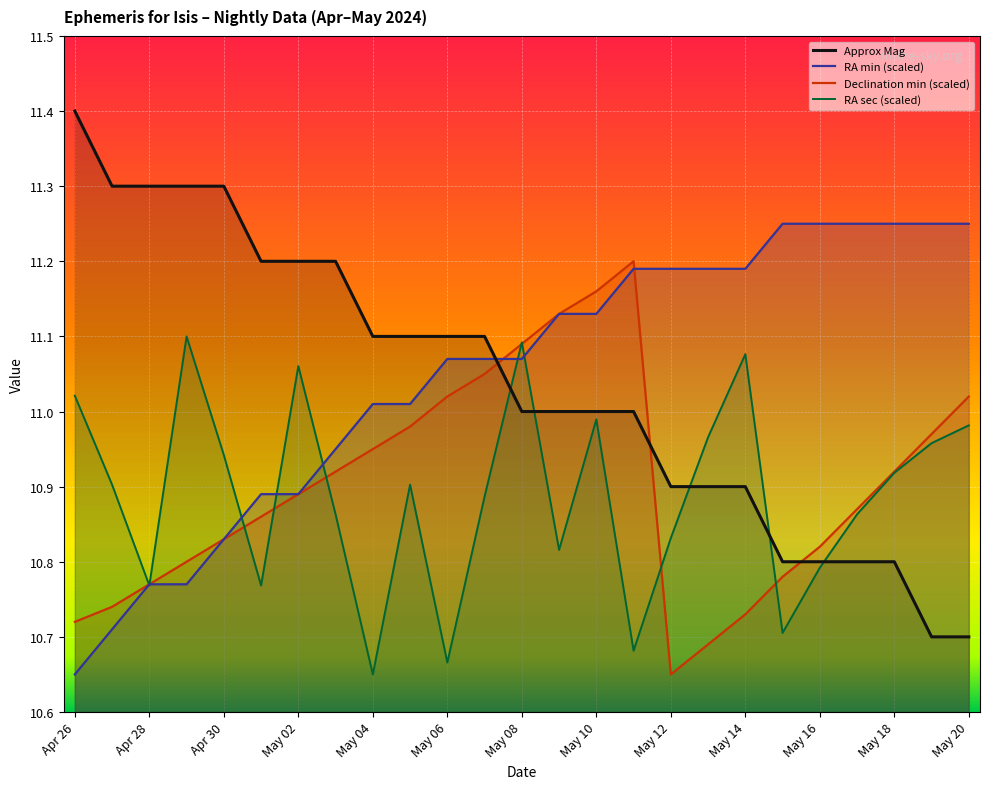

At May 20, list the series in order from largest to smallest.

RA min (scaled), Declination min (scaled), RA sec (scaled), Approx Mag